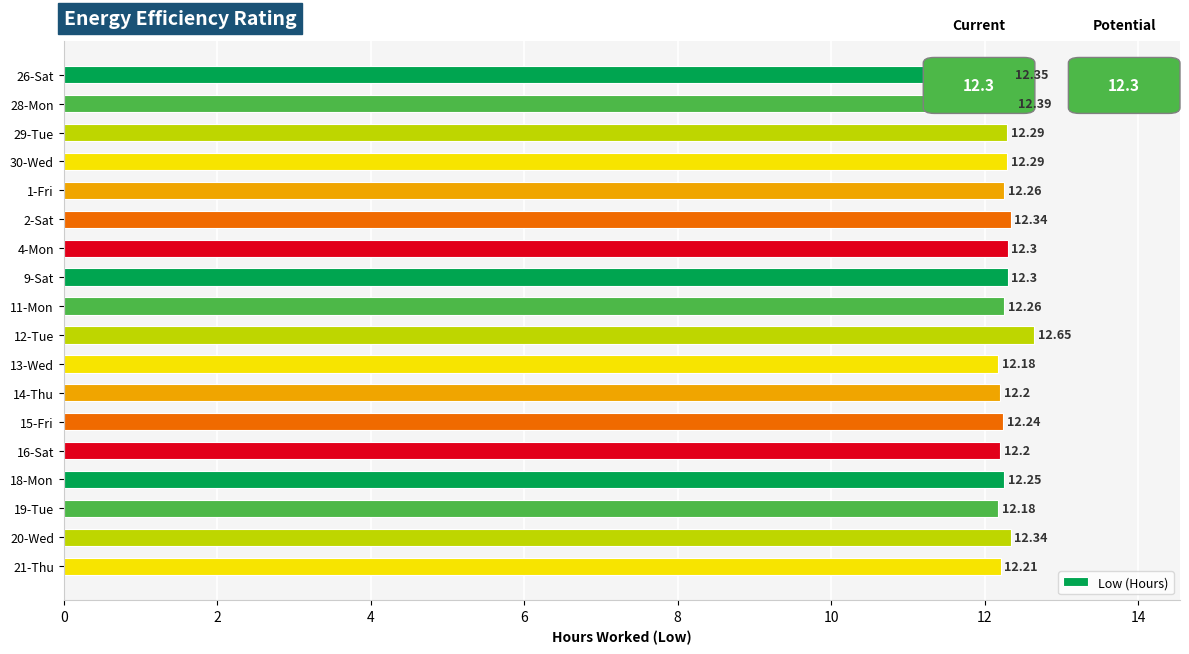

What is the sum of all values?

221.2